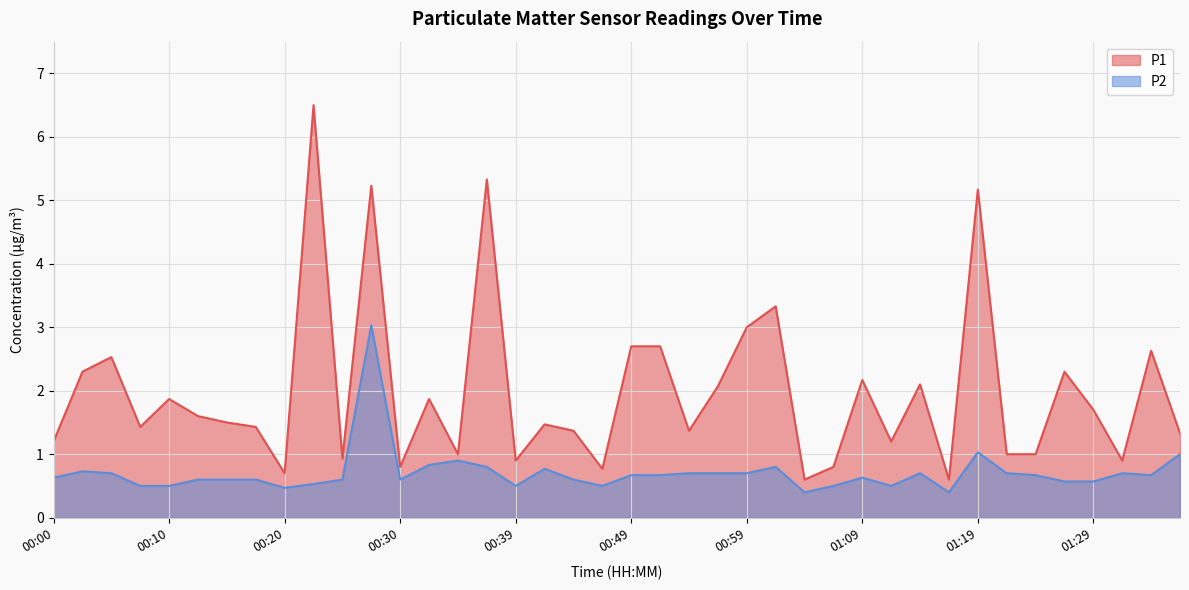

At which label does P1 first exceed 1?

00:00